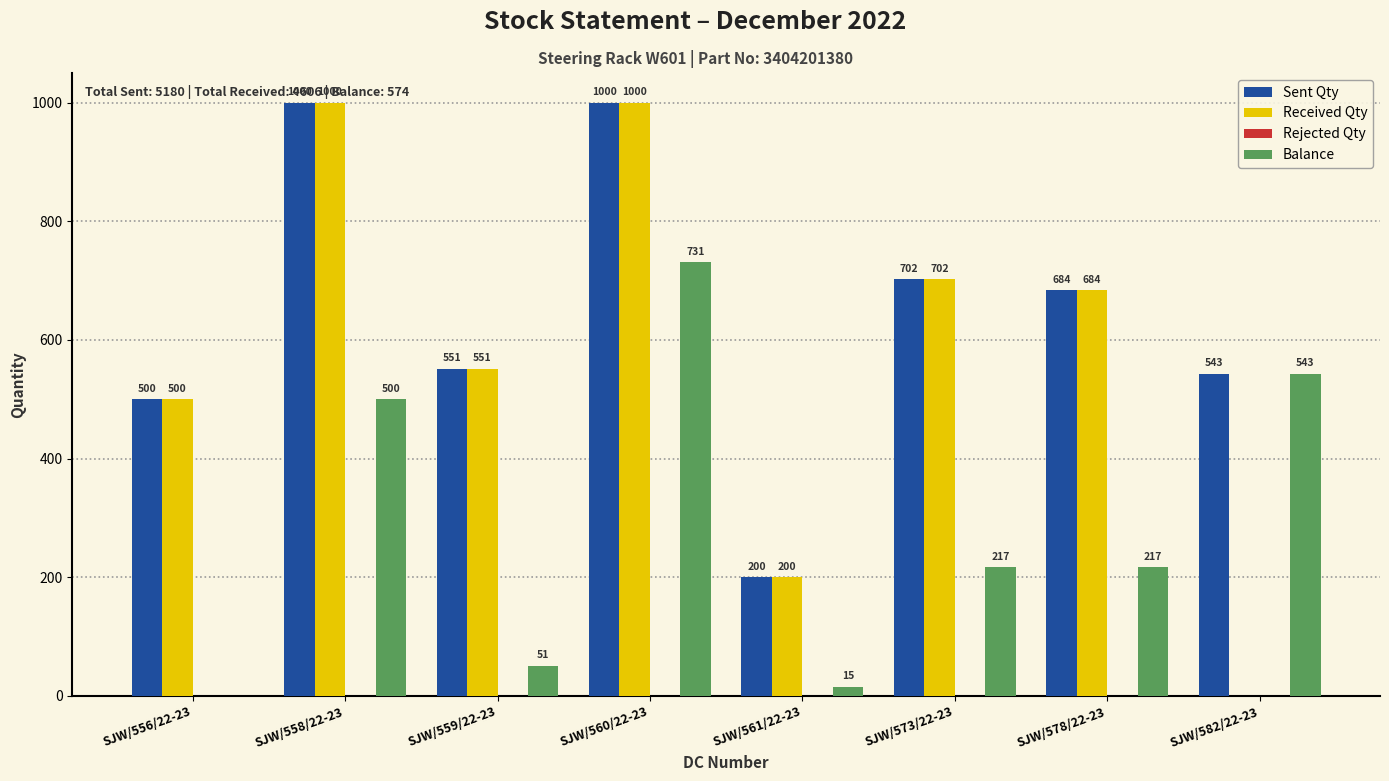

What is the sum of the Balance values at SJW/559/22-23 and SJW/560/22-23?

782